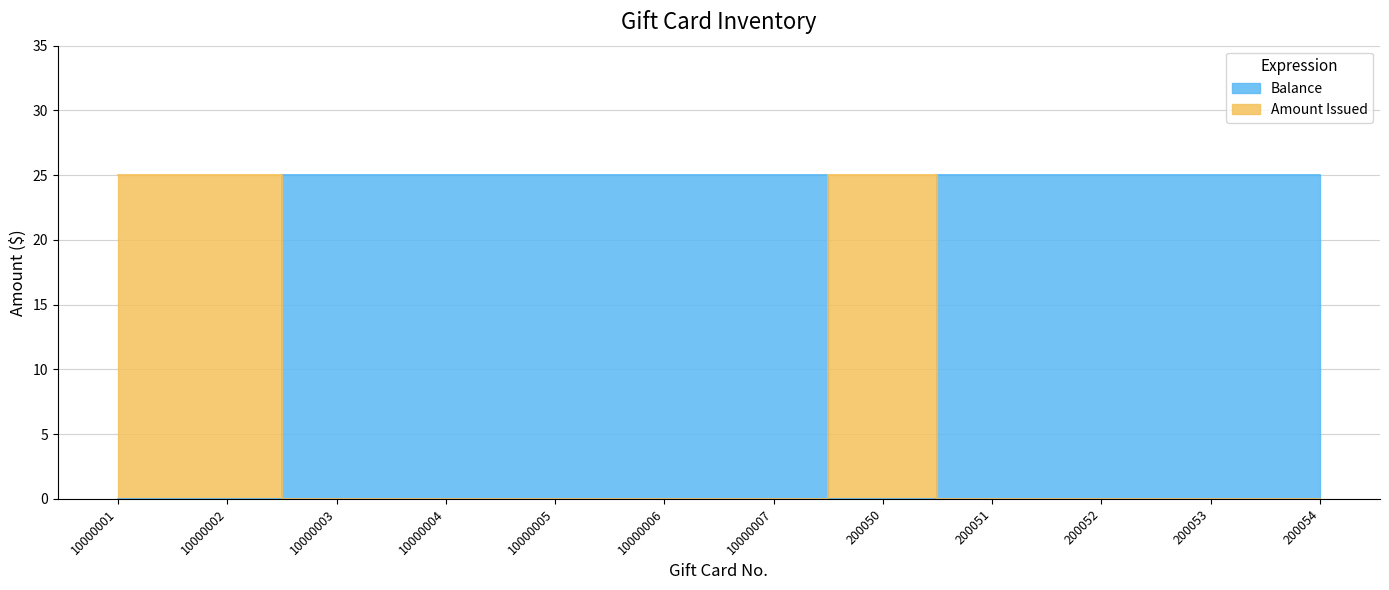

What is the difference between the second highest and second lowest values in the Amount Issued series?

25